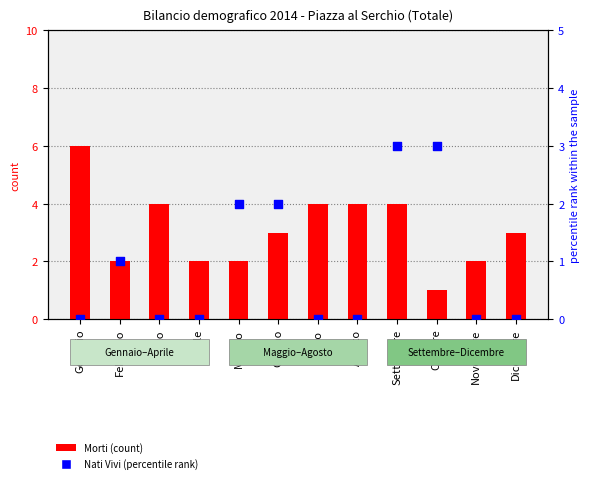

Which series contains the highest Y value?

Morti (count)